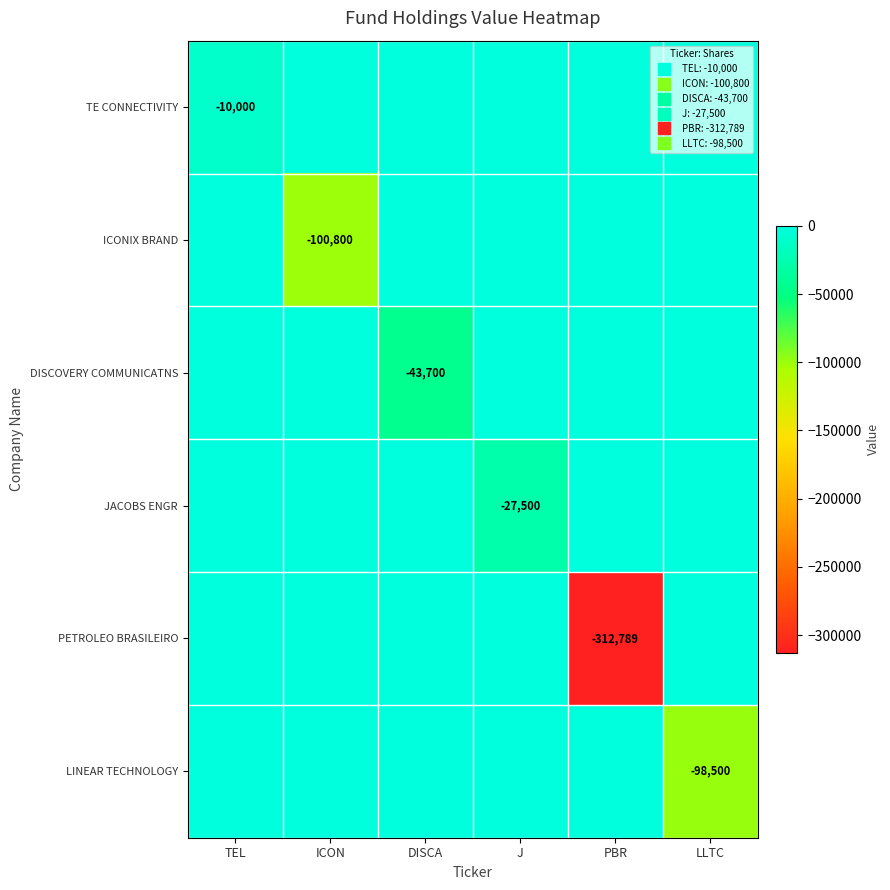

What is the difference between the highest and lowest values at DISCA?

43700